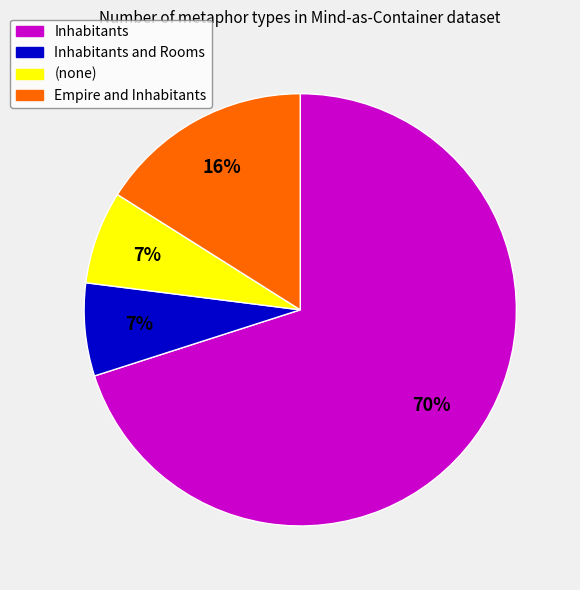

Count the number of slices in the pie.

4